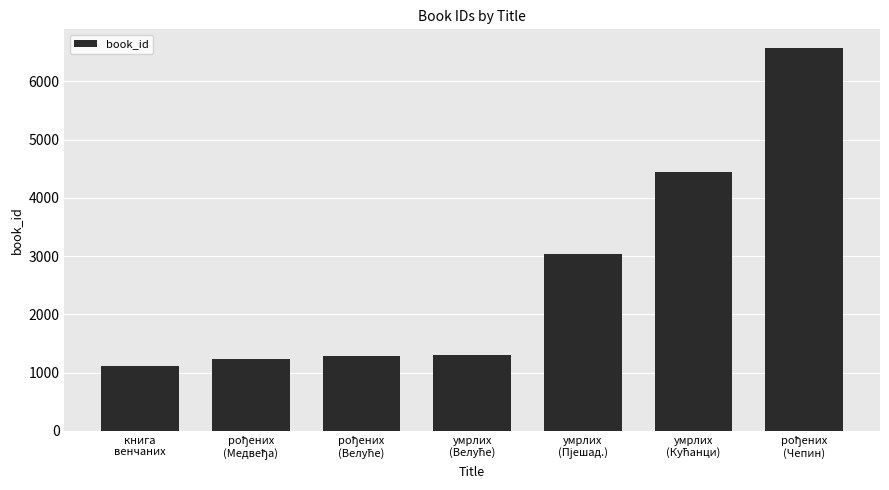

What is the maximum value shown in the chart?

6564